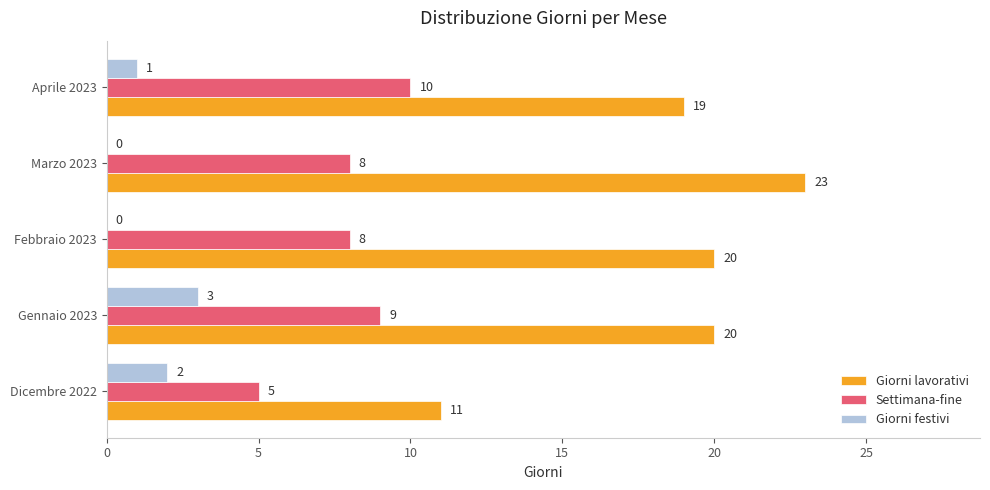

Between Dicembre 2022 and Febbraio 2023, which series saw the biggest shift?

Giorni lavorativi